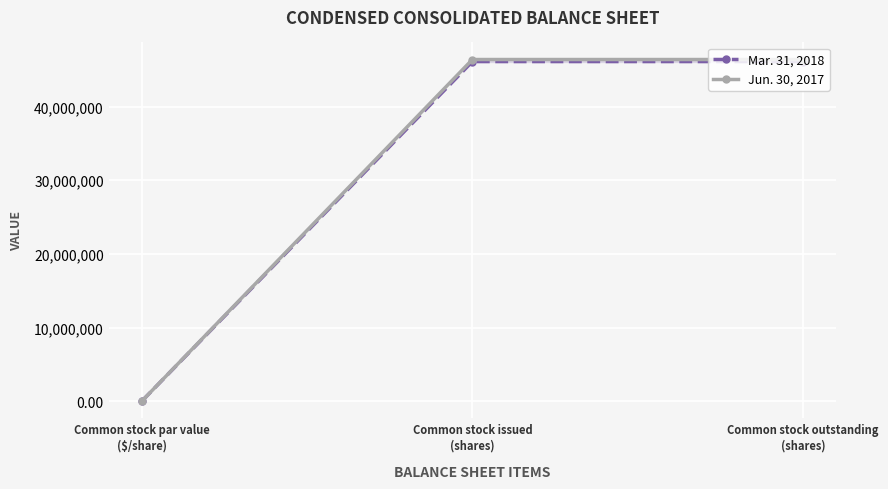

How many lines are shown in the chart?

2